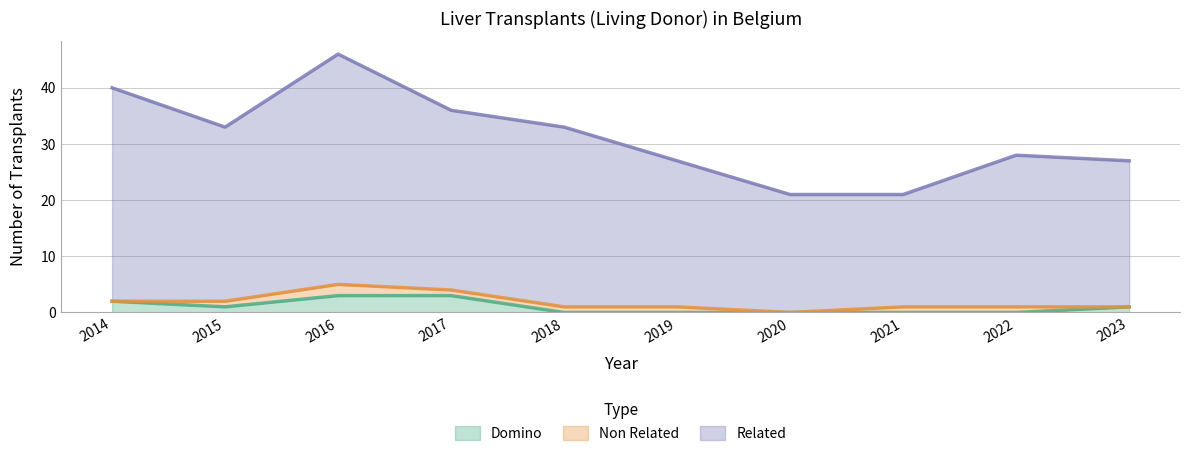

Does the chart have visible grid lines?

Yes